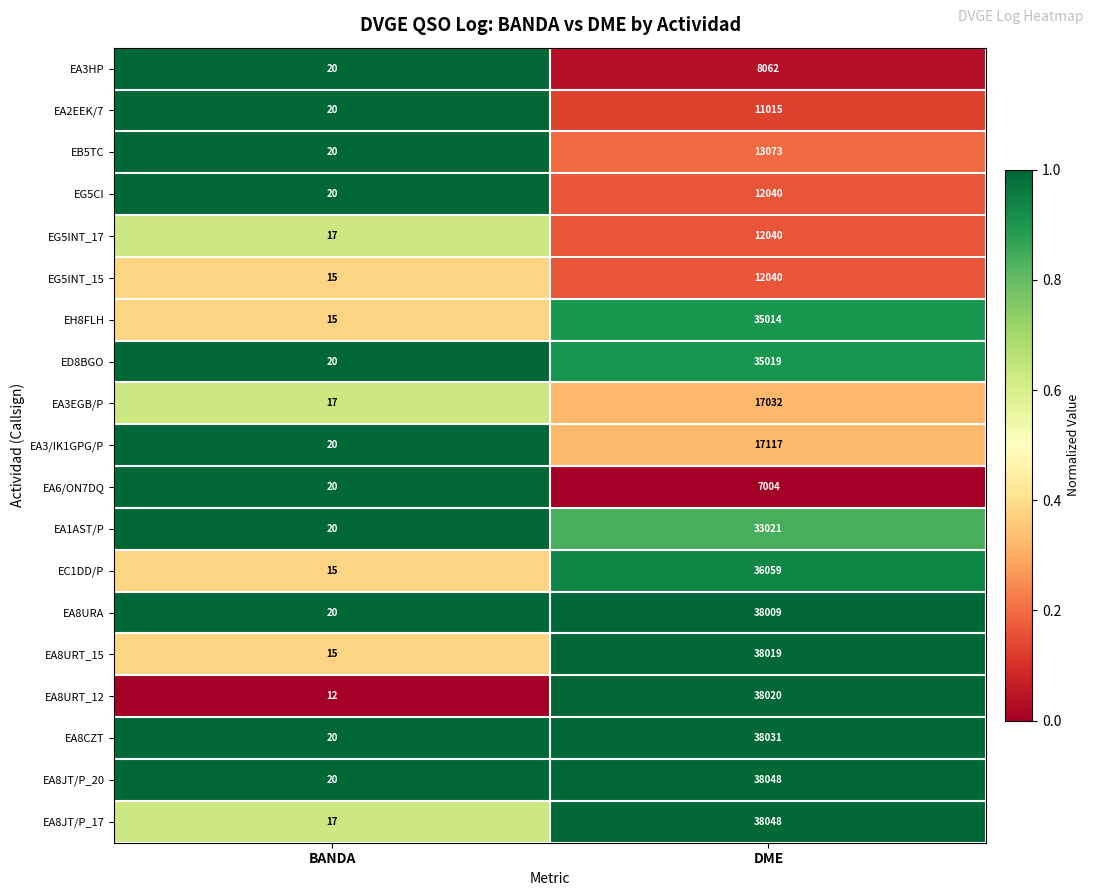

List the labels in order of EA8URT_15 value, largest first.

DME, BANDA